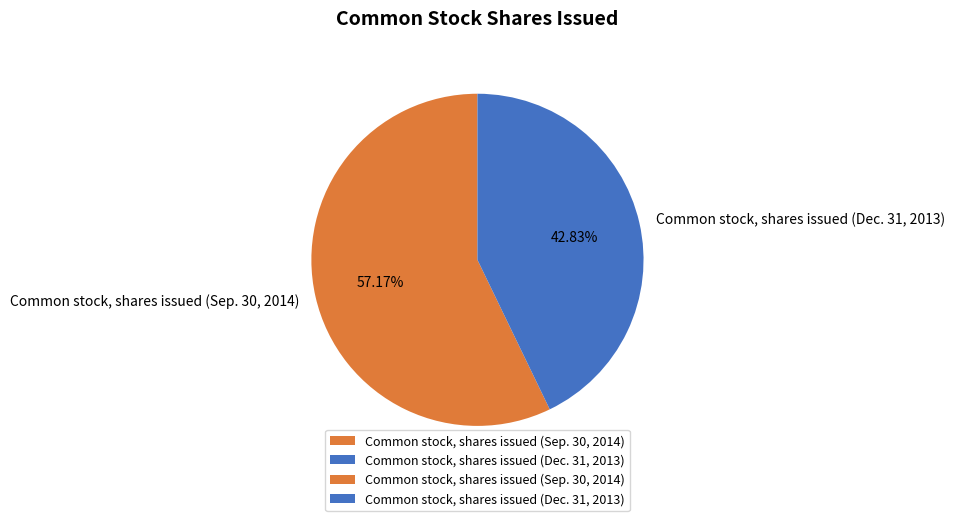

Which slice is the largest?

Common stock, shares issued (Sep. 30, 2014)